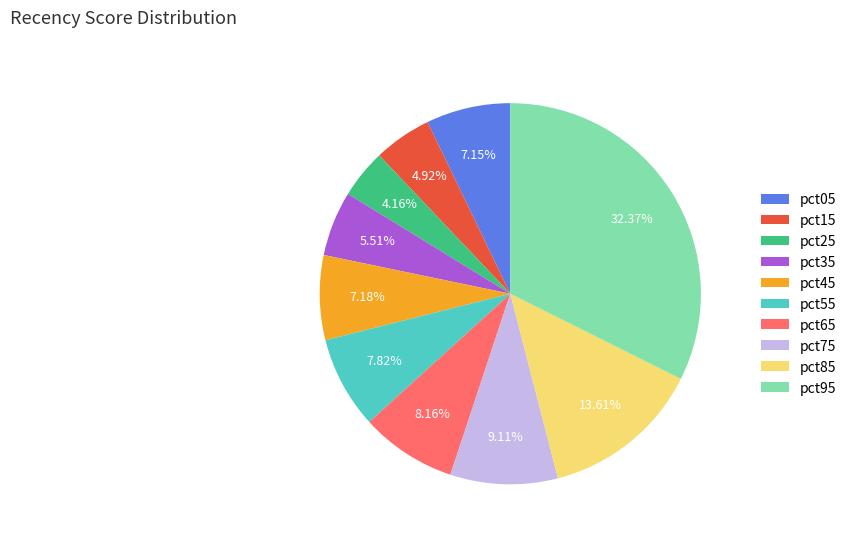

How much of the chart is everything except pct55?

92.2%